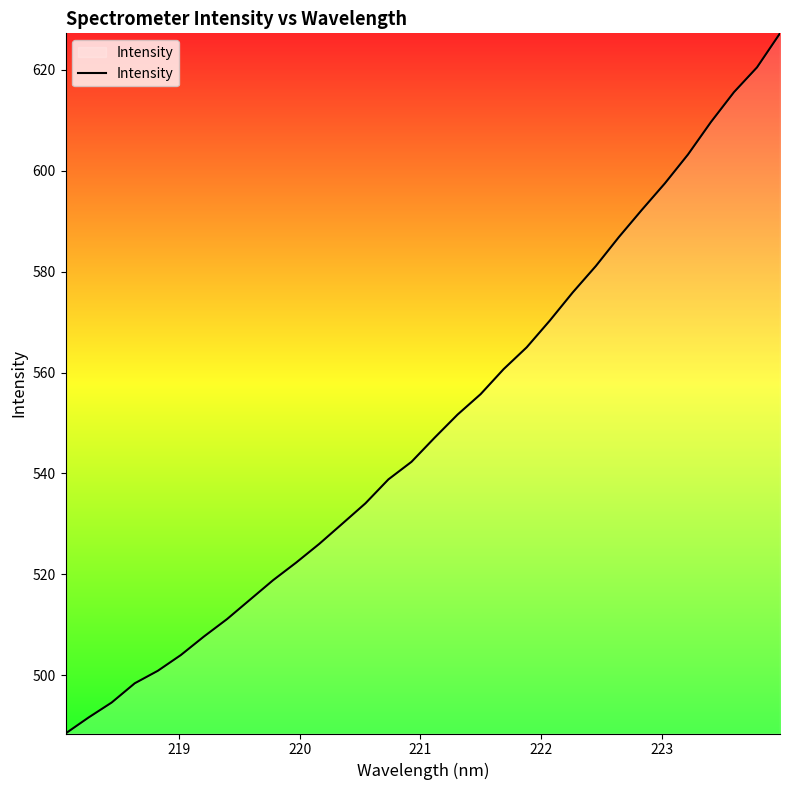

What is the maximum value shown in the chart?

627.2